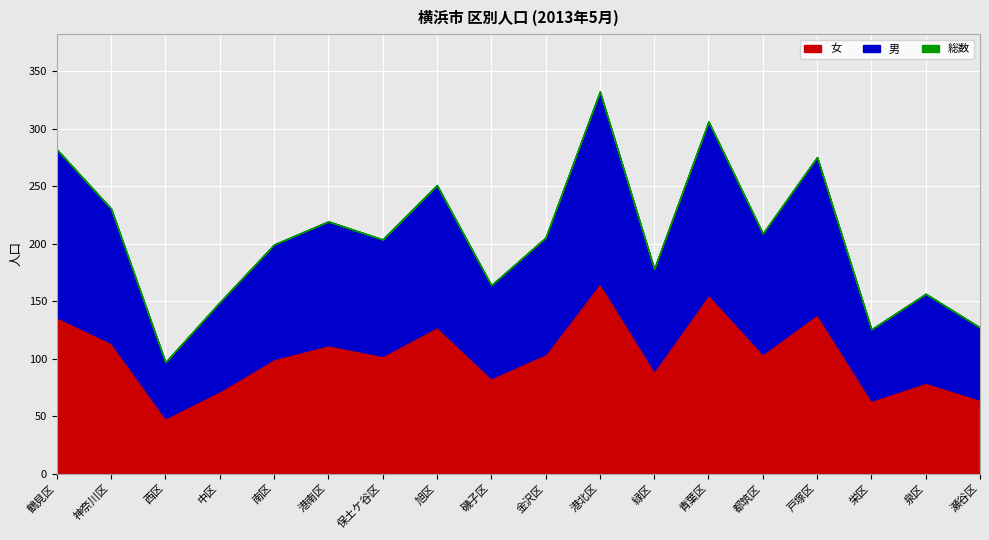

What is the label of the 5th point from the left?

南区